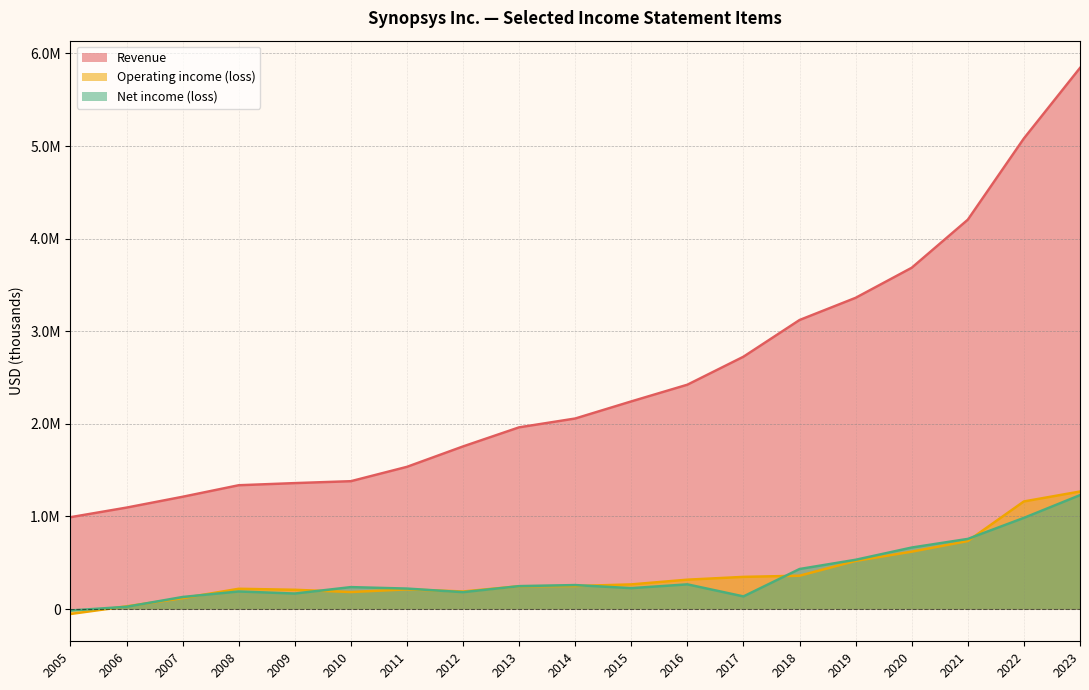

Rank the categories by Revenue value from highest to lowest.

2023, 2022, 2021, 2020, 2019, 2018, 2017, 2016, 2015, 2014, 2013, 2012, 2011, 2010, 2009, 2008, 2007, 2006, 2005